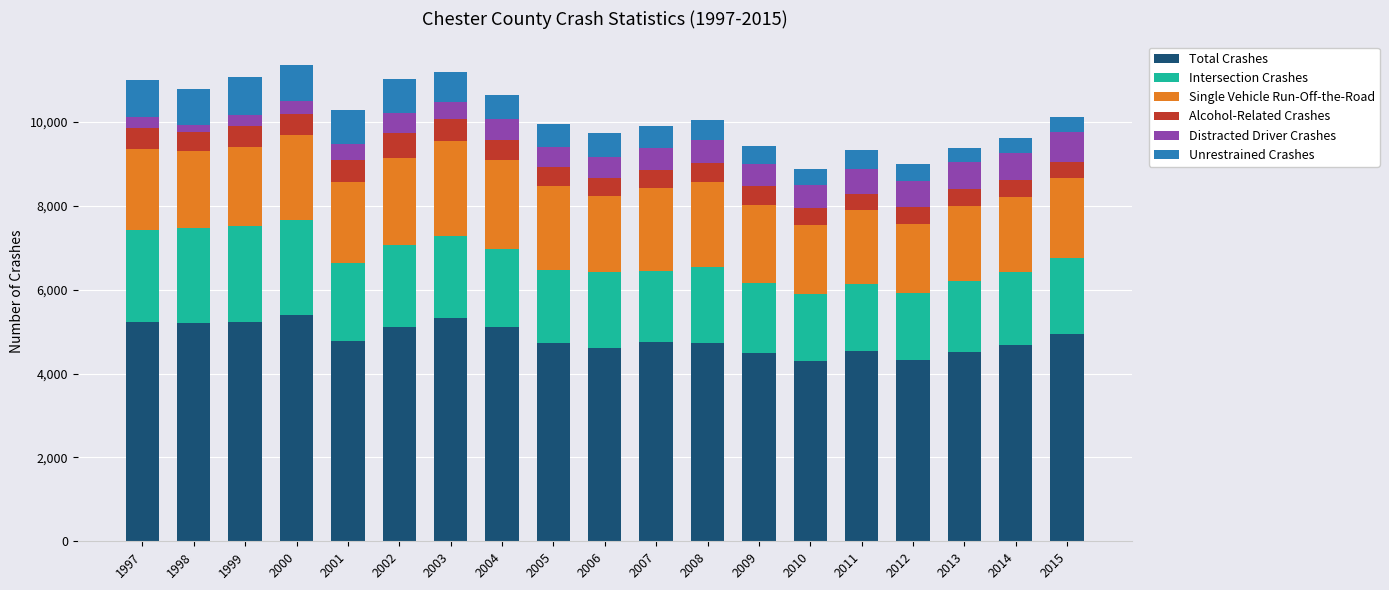

What is the highest value of the Total Crashes series?

5408